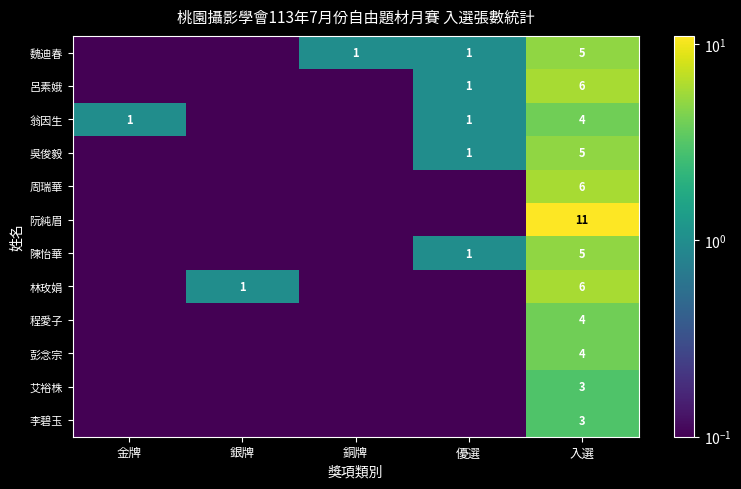

Is it true that 吳俊毅 equals 1.6 at 優選?

False